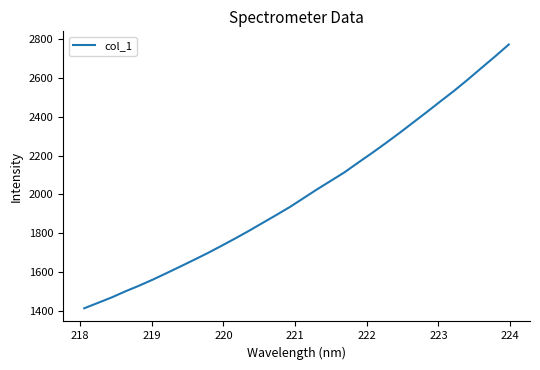

What is the smallest value displayed?

1411.9